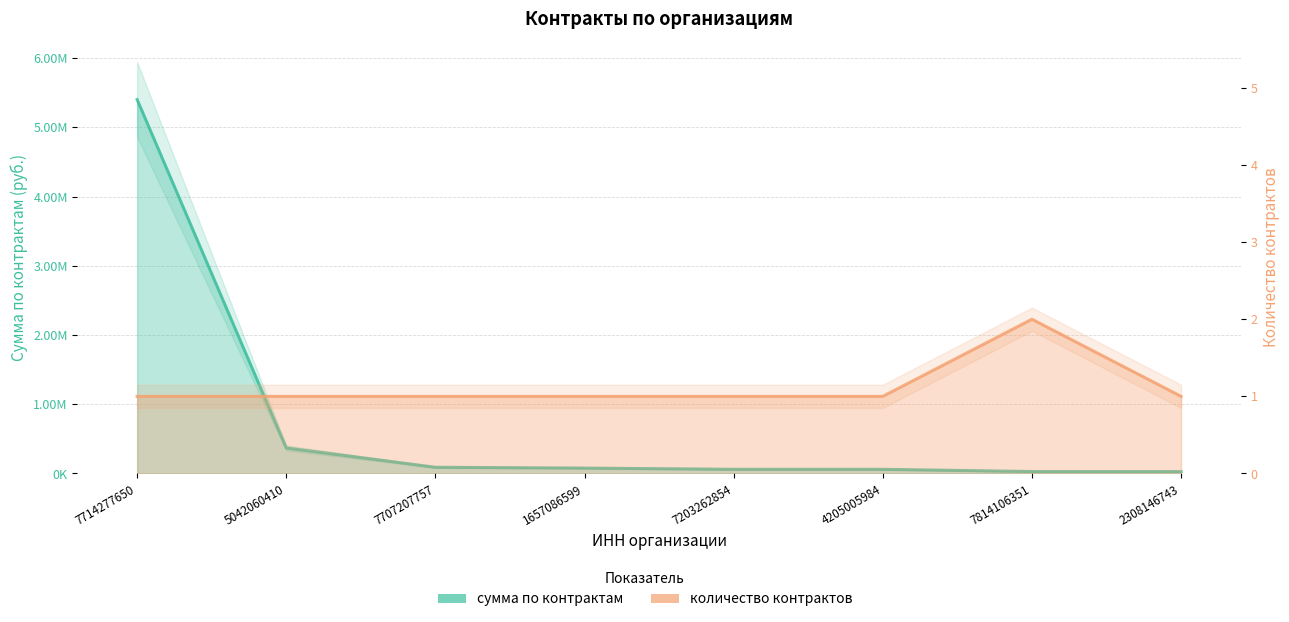

What is the total value across all series at 7814106351?

28002.0